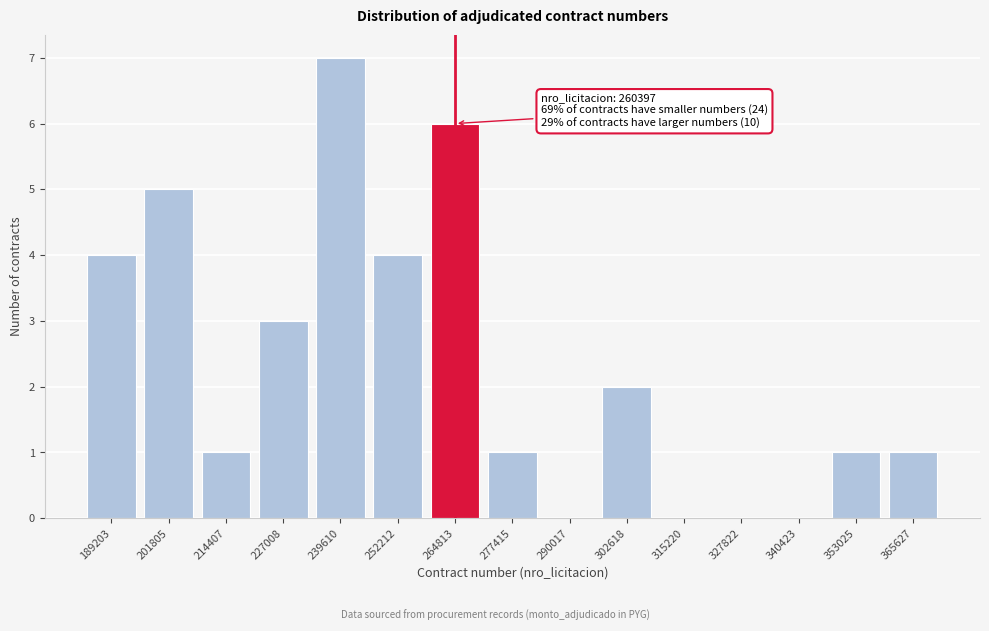

Reading left to right, what are all the values shown in this chart?

189203=4	201805=5	214407=1	227008=3	239610=7	252212=4	264813=6	277415=1	290017=0	302618=2	315220=0	327822=0	340423=0	353025=1	365627=1